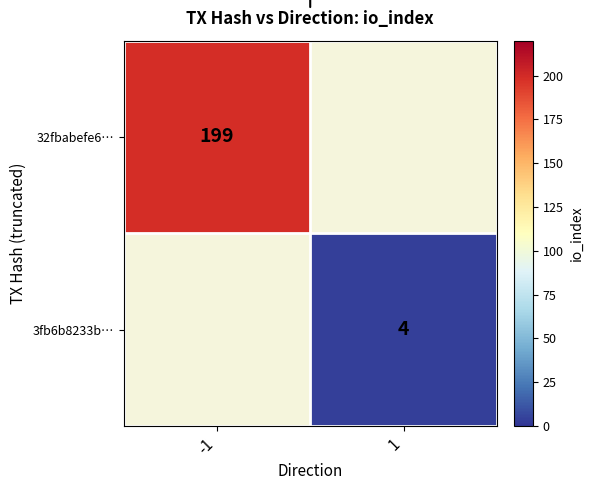

What is the minimum value shown in the chart?

4.0